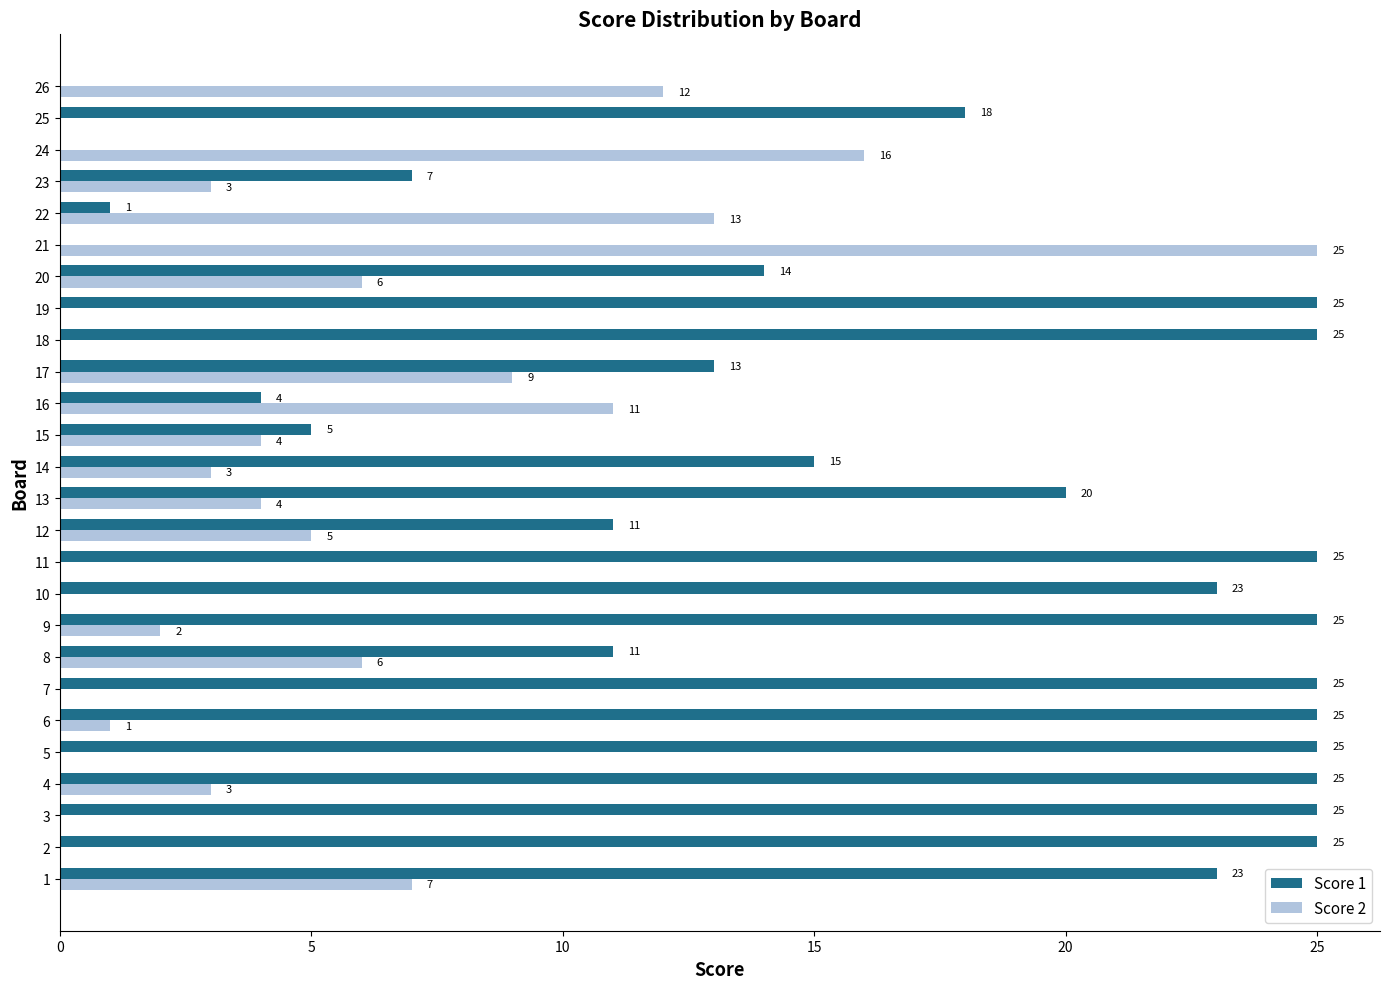

Where is Score 2 nearest to the value 12?

26